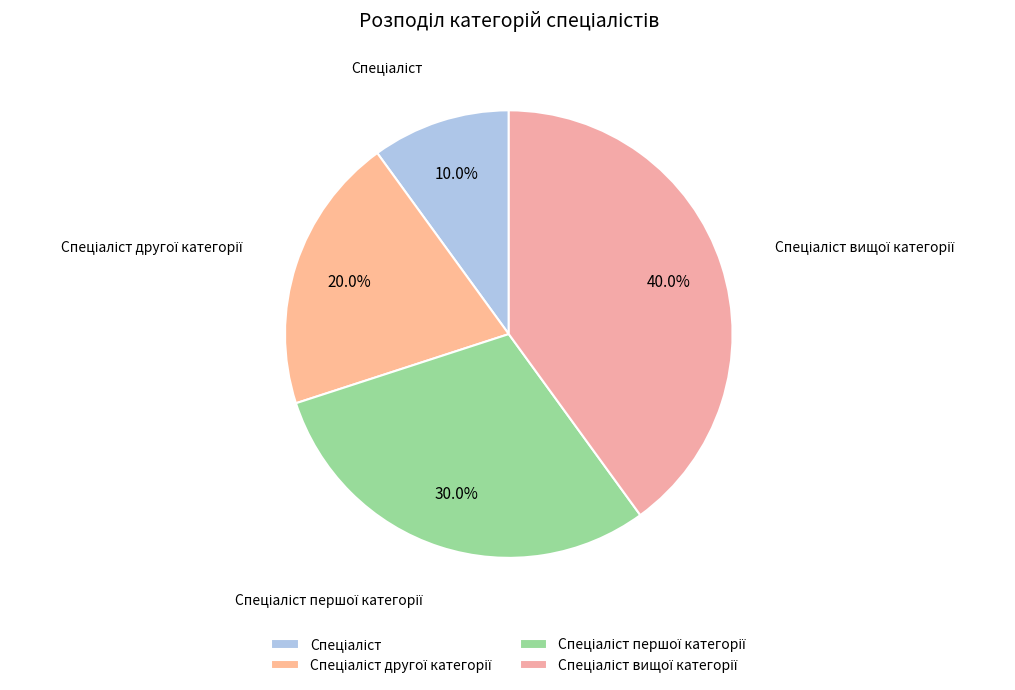

Is there any slice that represents more than half of the pie?

No